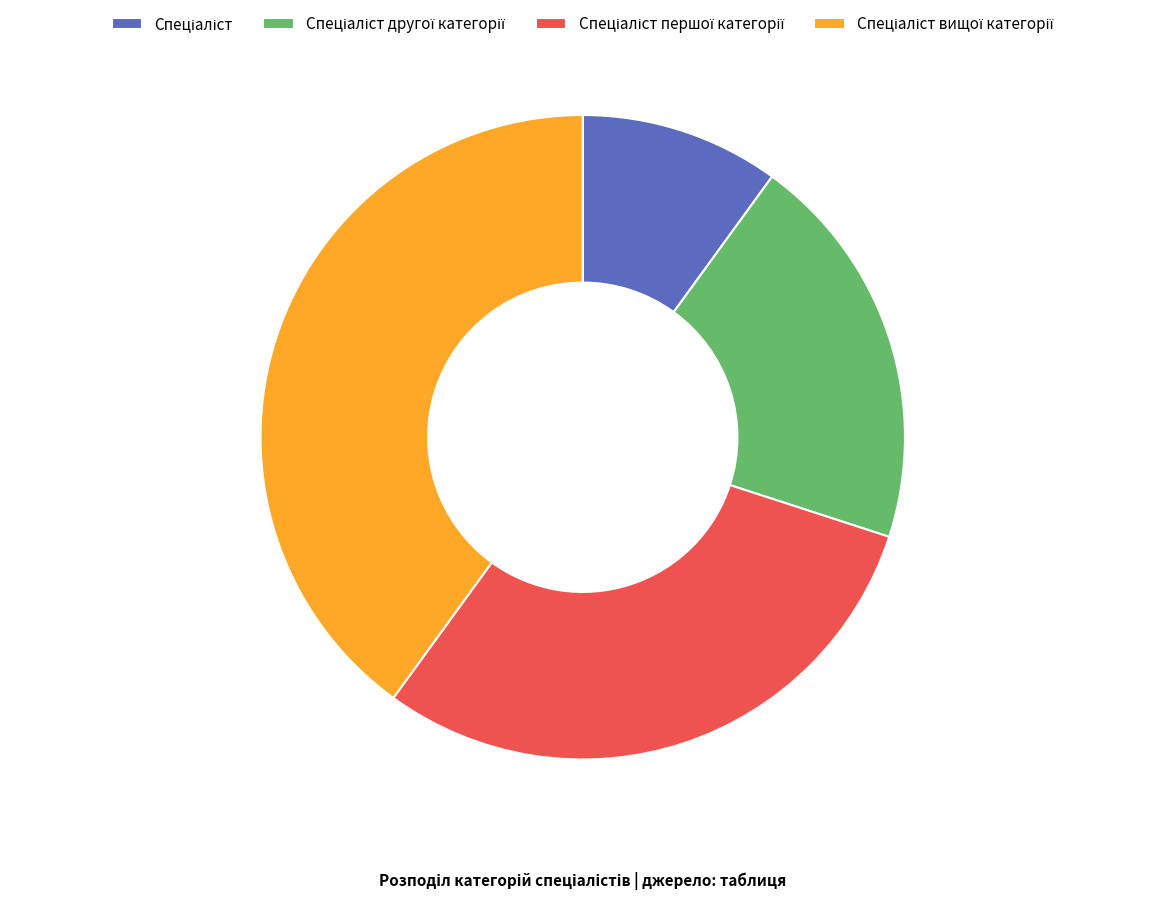

Is there a majority slice in this chart?

No